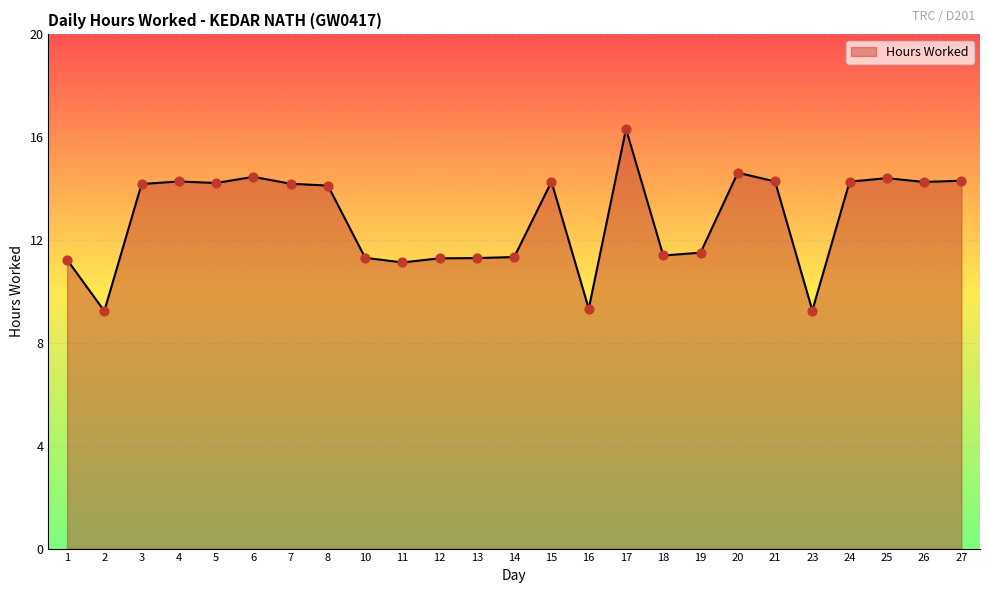

Approximately how many times larger is the value at 21 compared to 7?

1.0